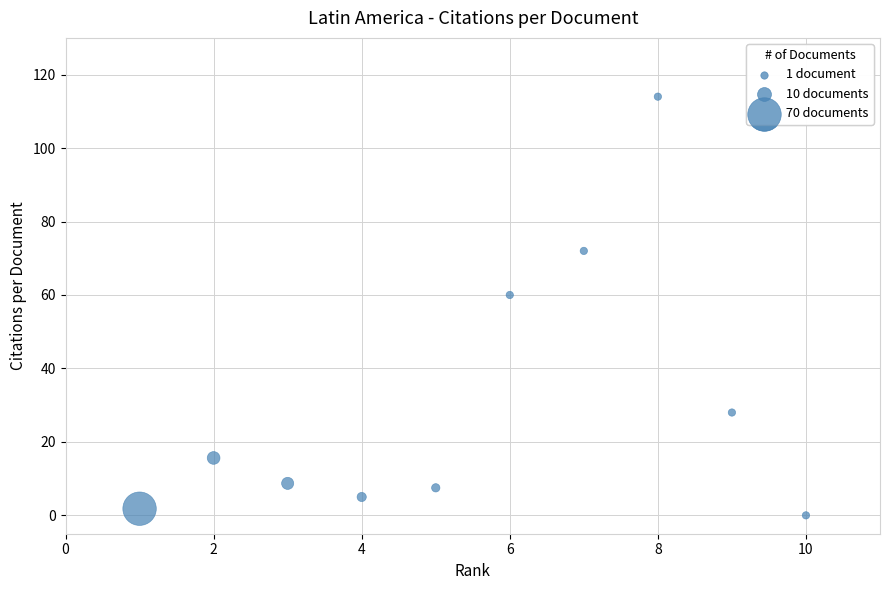

What Y value in the scatter plot is closest to 57?

60.0